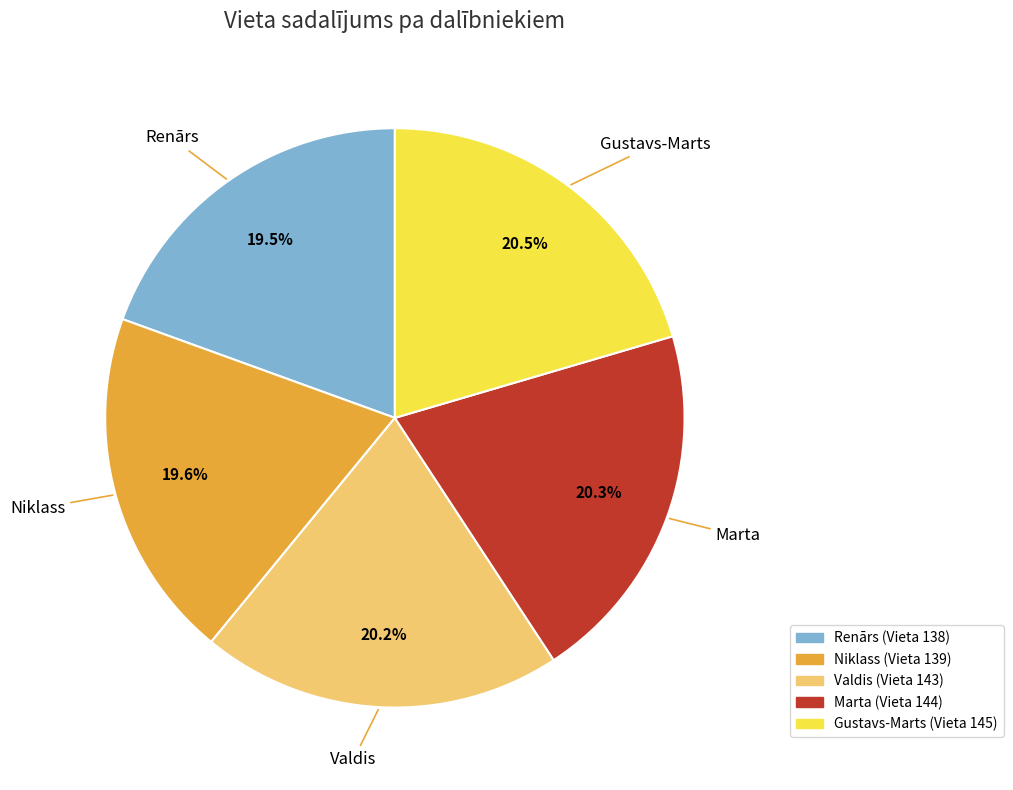

Do Valdis and Niklass together represent more than half of the pie?

No